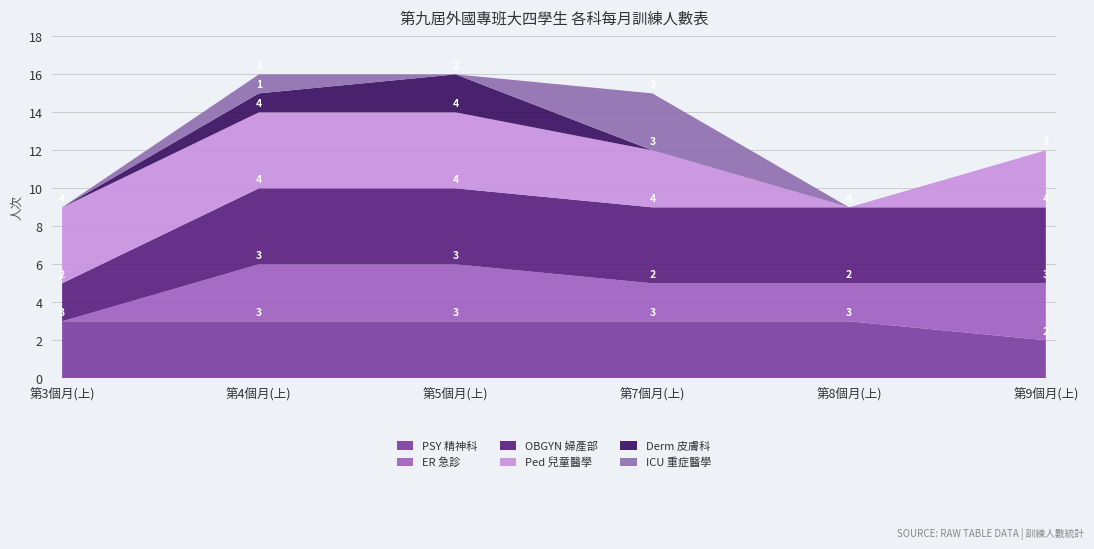

Reading left to right, list all the values displayed in this chart.

PSY 精神科: 3	3	3	3	3	2
ER 急診: 0	3	3	2	2	3
OBGYN 婦產部: 2	4	4	4	4	4
Ped 兒童醫學: 4	4	4	3	0	3
Derm 皮膚科: 0	1	2	0	0	0
ICU 重症醫學: 0	1	0	3	0	0